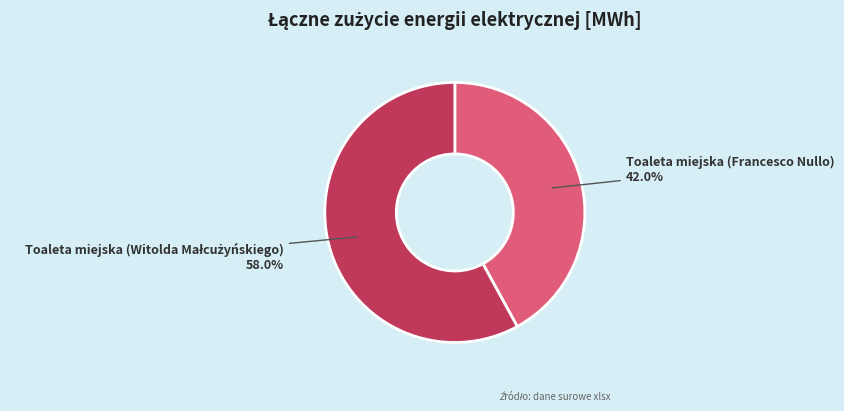

To the nearest percent, what percentage of the pie is Toaleta miejska (Francesco Nullo)?

42%